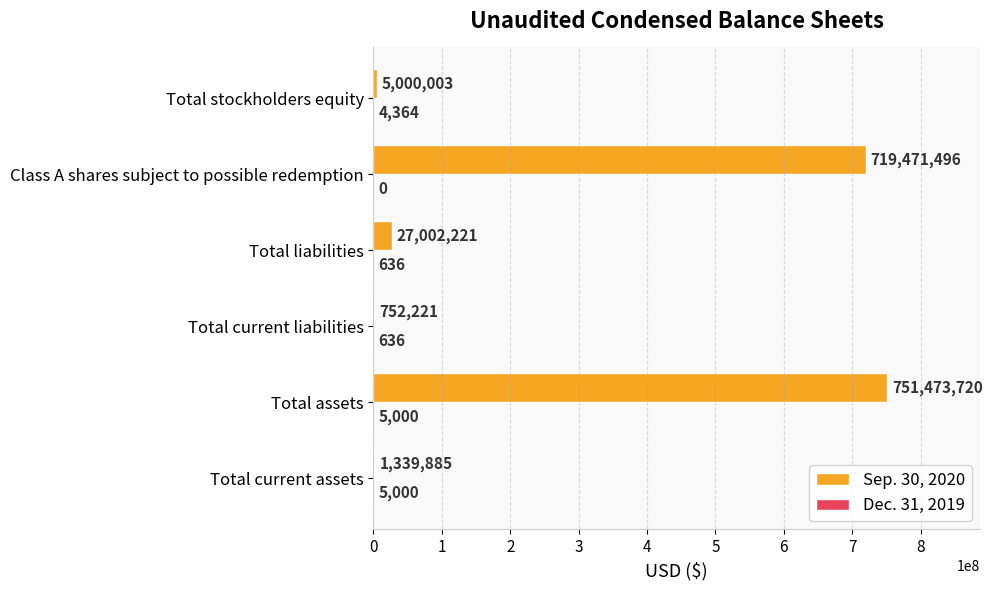

What is the sum of all Sep. 30, 2020 values?

1505039546